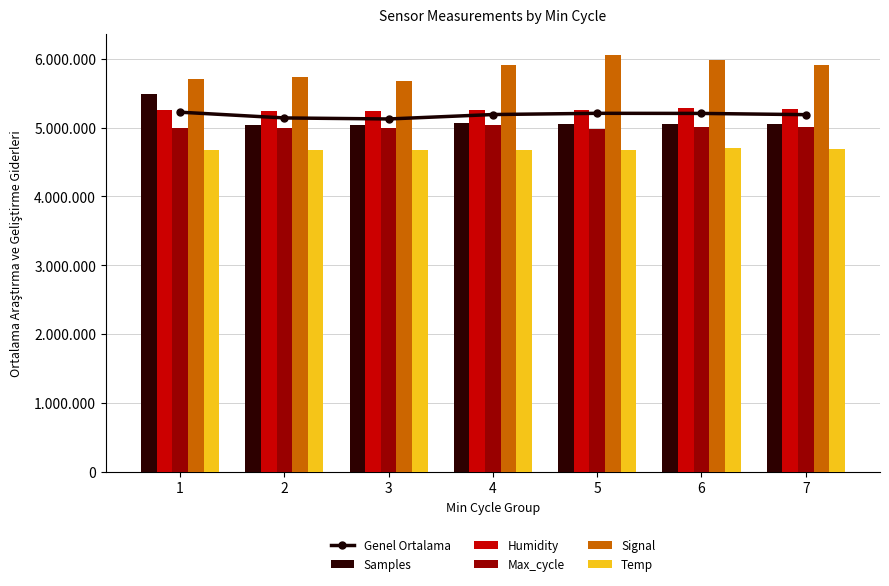

At which label does Genel Ortalama first exceed 5188738?

1